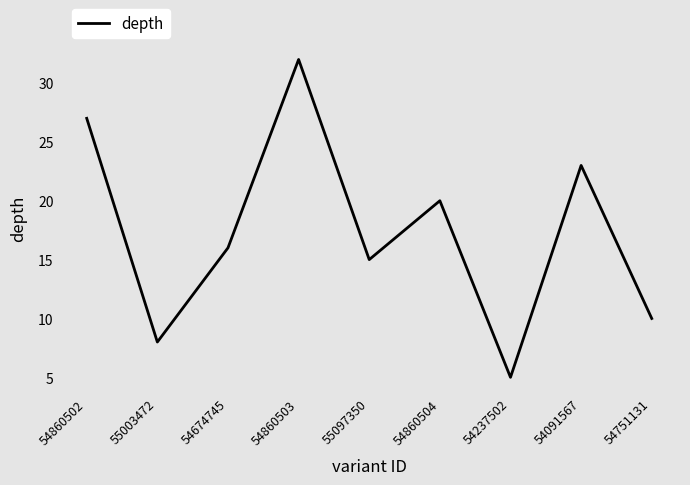

Where is the first local minimum?

55003472